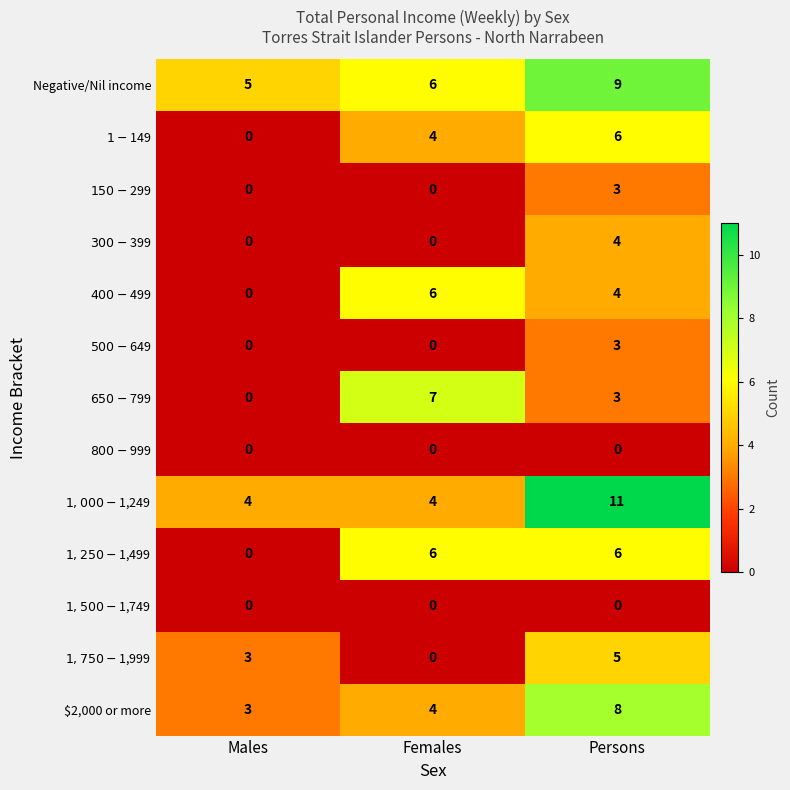

What is the sum of all $2,000 or more values?

15